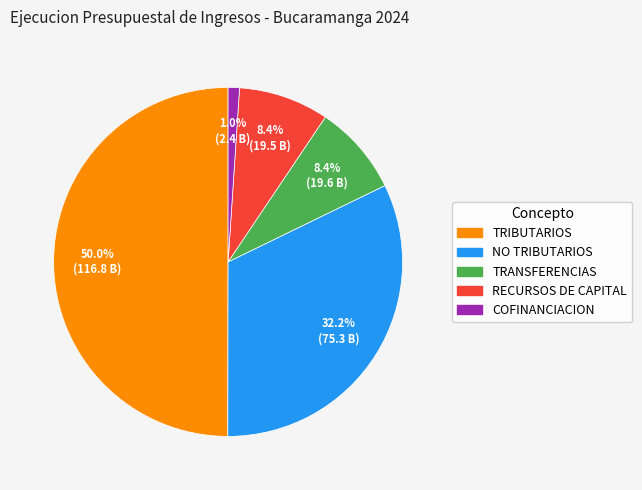

Do TRANSFERENCIAS and TRIBUTARIOS together represent more than half of the pie?

Yes